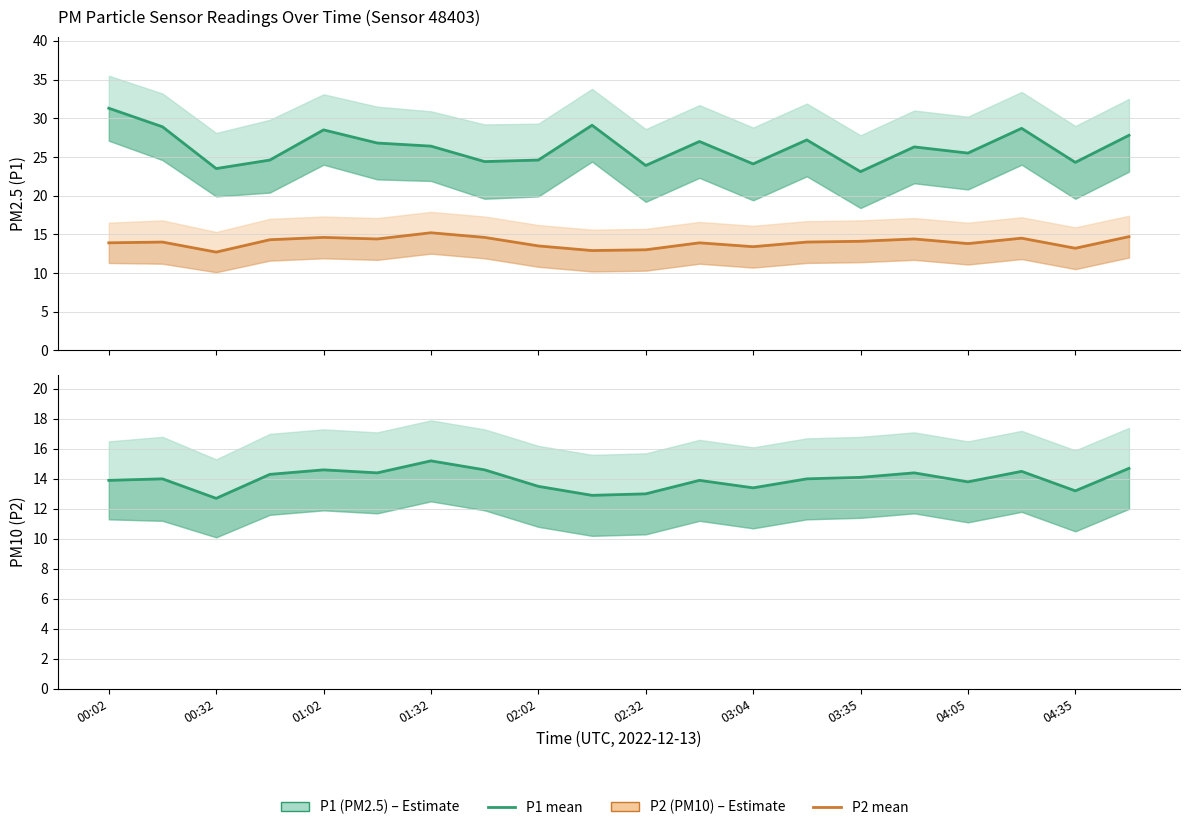

What is the sum of all P2 (PM10) values?

279.1